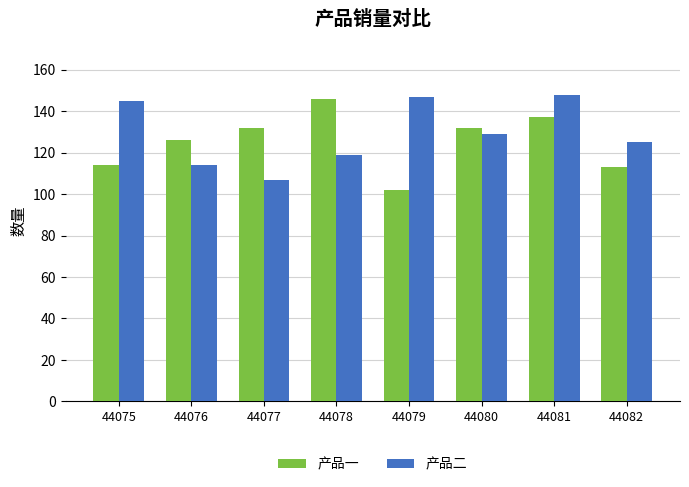

Is the value of 产品一 at 44082 greater than the value of 产品二 at 44082?

No